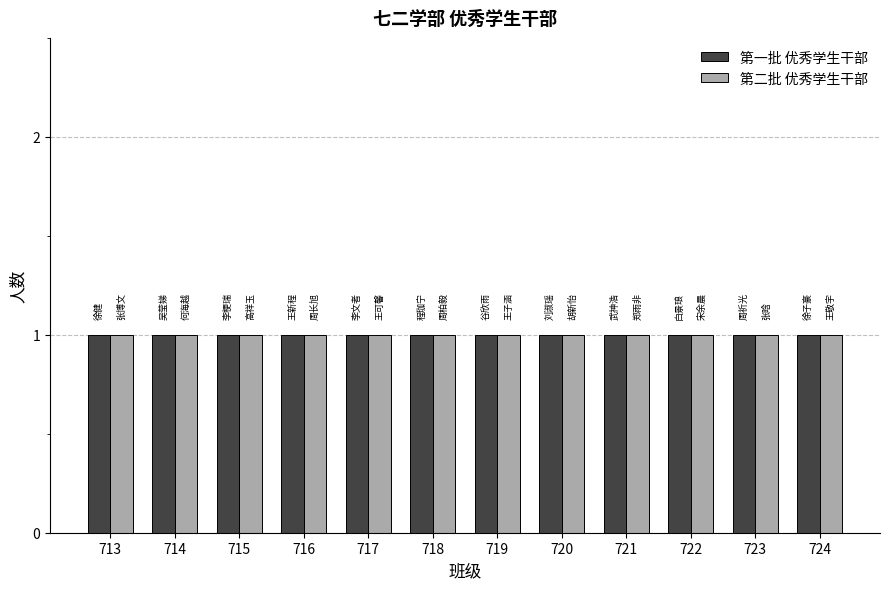

Rank the series at 713 from lowest to highest value.

Group 1, Group 2